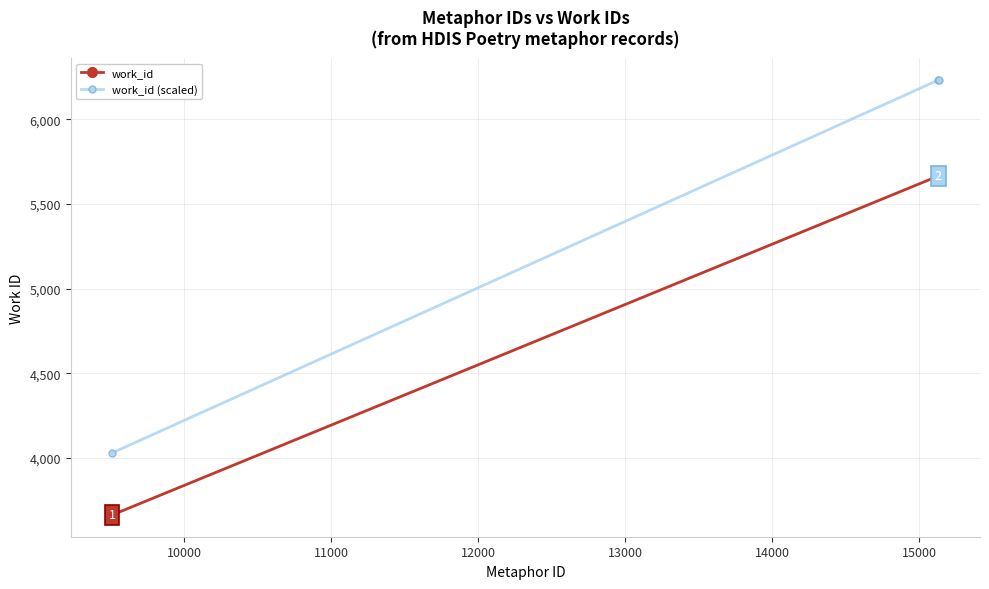

Which series has the largest range (max minus min)?

work_id (scaled)